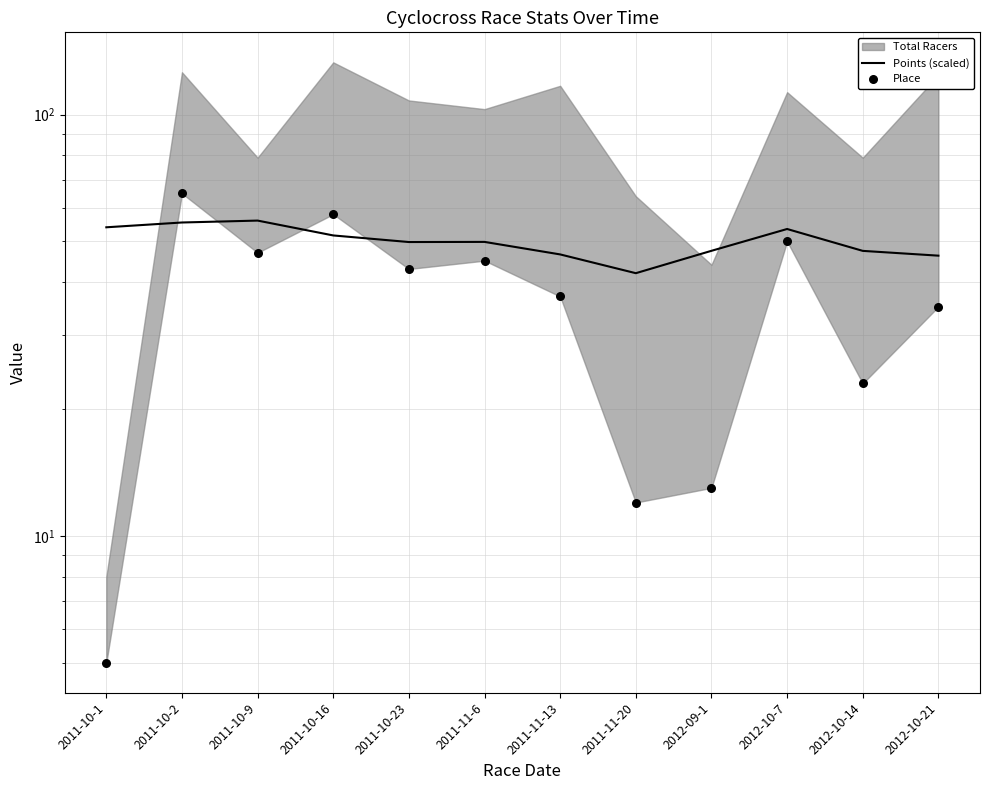

What is the total value across all series at 2011-11-13?

83.6